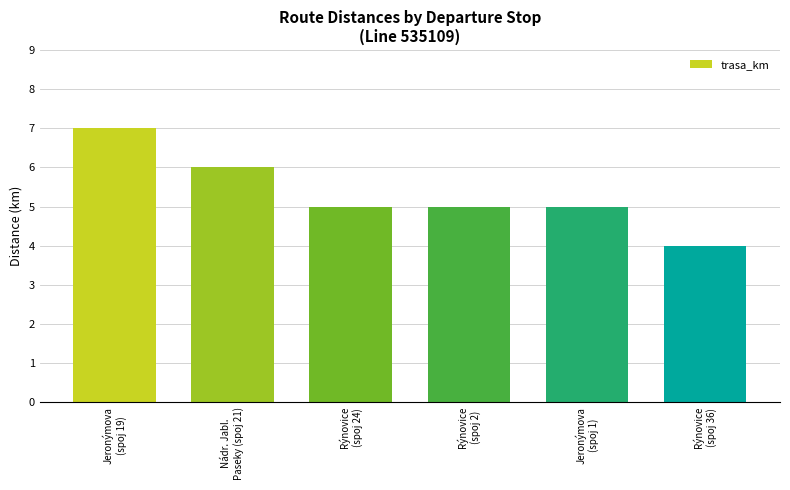

The chart shows a value of 8 at Nádr. Jabl.
Paseky (spoj 21). True or false?

False